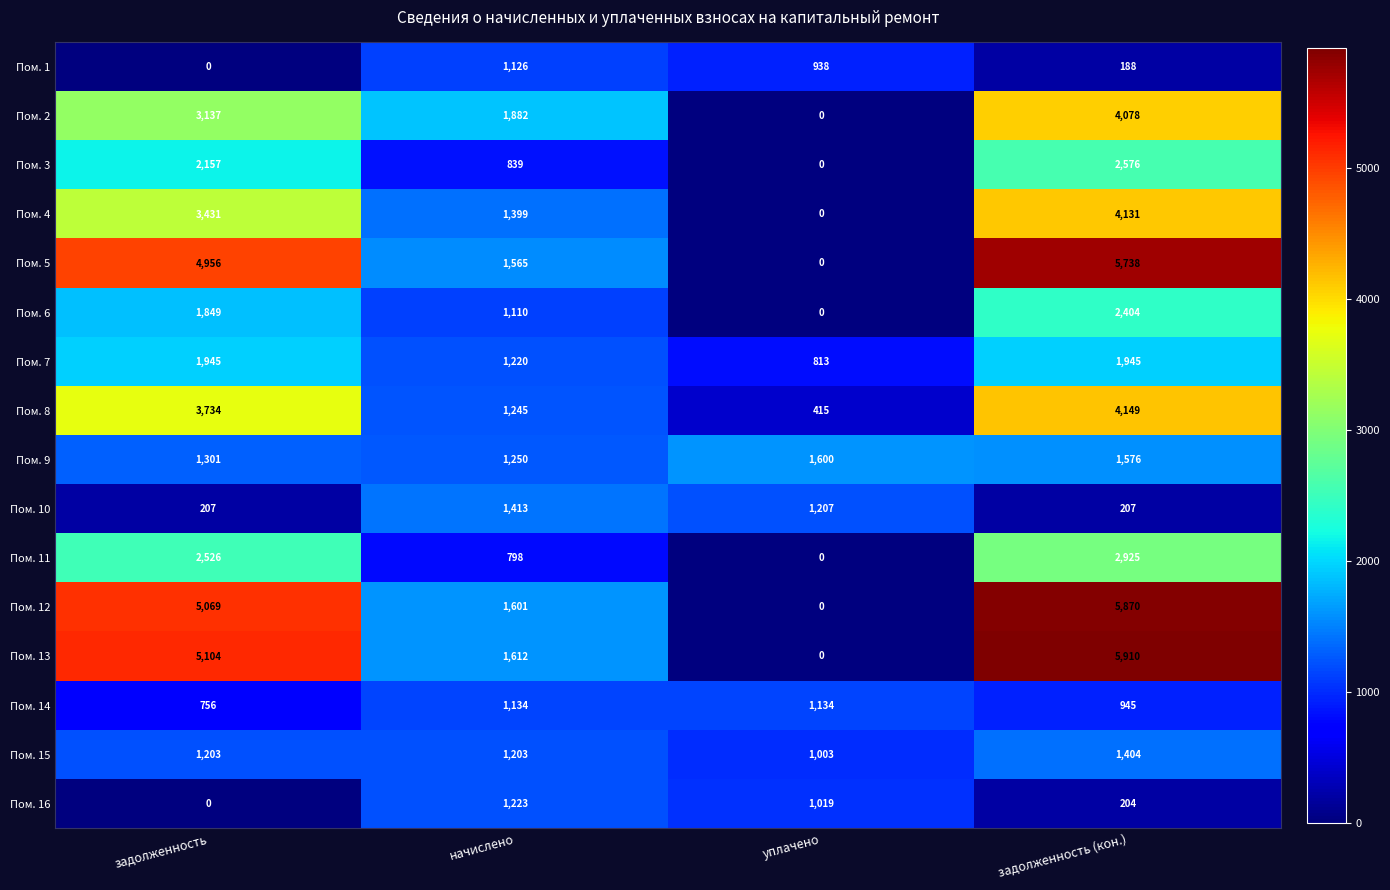

Is it true that Пом. 12 equals 8007 at задолженность?

False